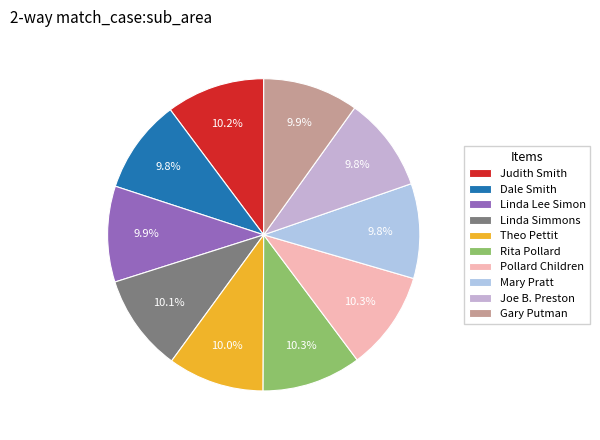

To the nearest percent, what is the difference between the largest and smallest slice percentages?

1%